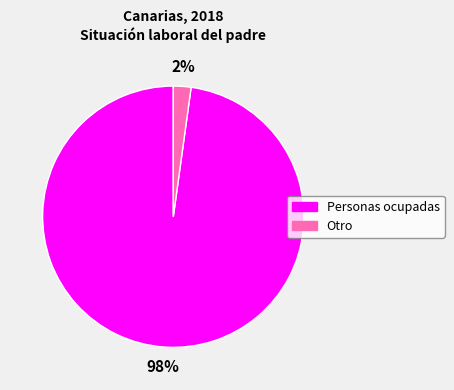

To the nearest percent, what portion does Otro represent?

2%